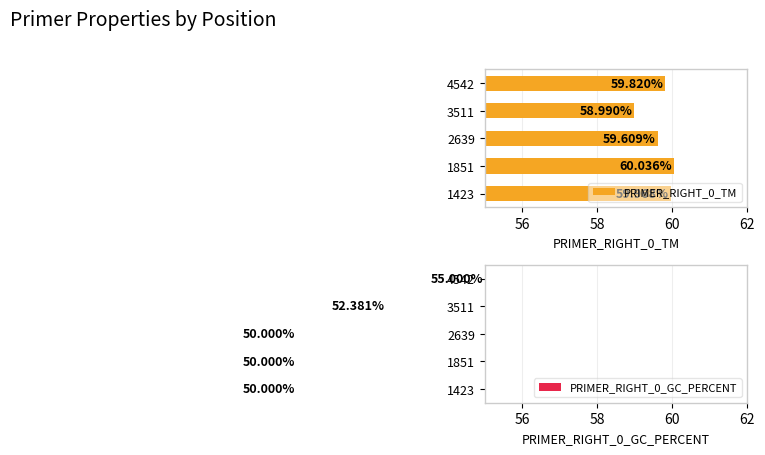

What is the average value of the PRIMER_RIGHT_0_TM series?

59.7